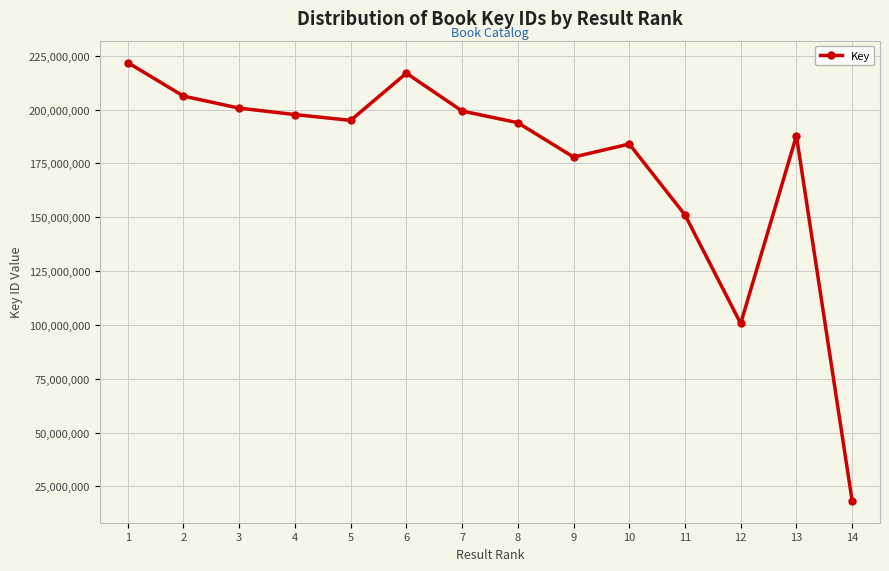

How many series are shown in this chart?

1